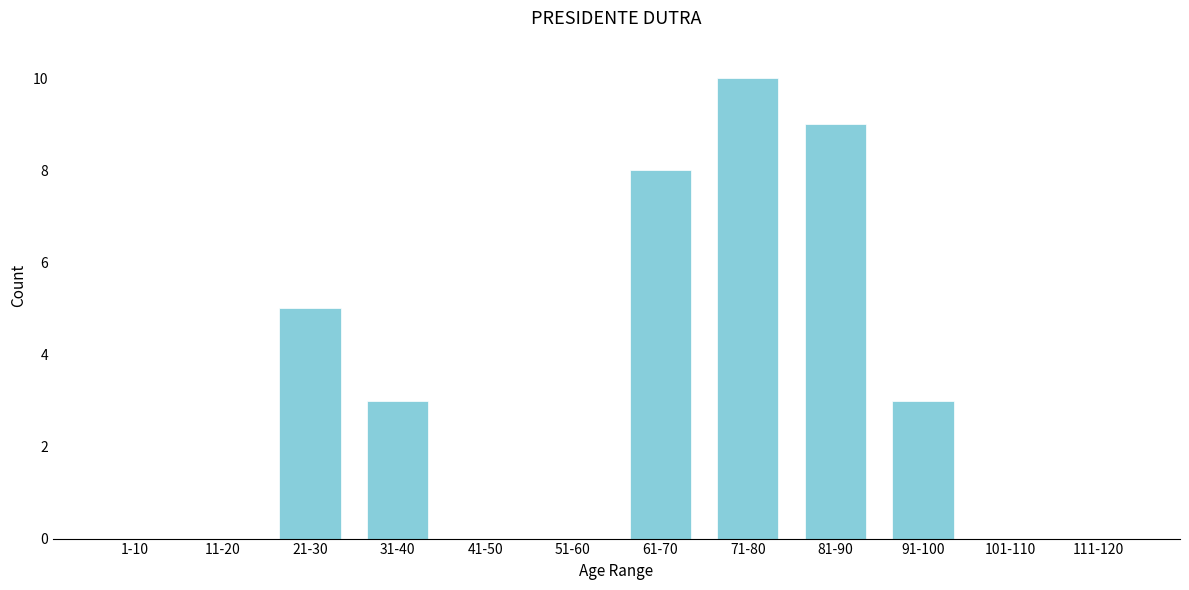

Reading left to right, transcribe all the data shown in this chart.

1-10=0	11-20=0	21-30=5	31-40=3	41-50=0	51-60=0	61-70=8	71-80=10	81-90=9	91-100=3	101-110=0	111-120=0